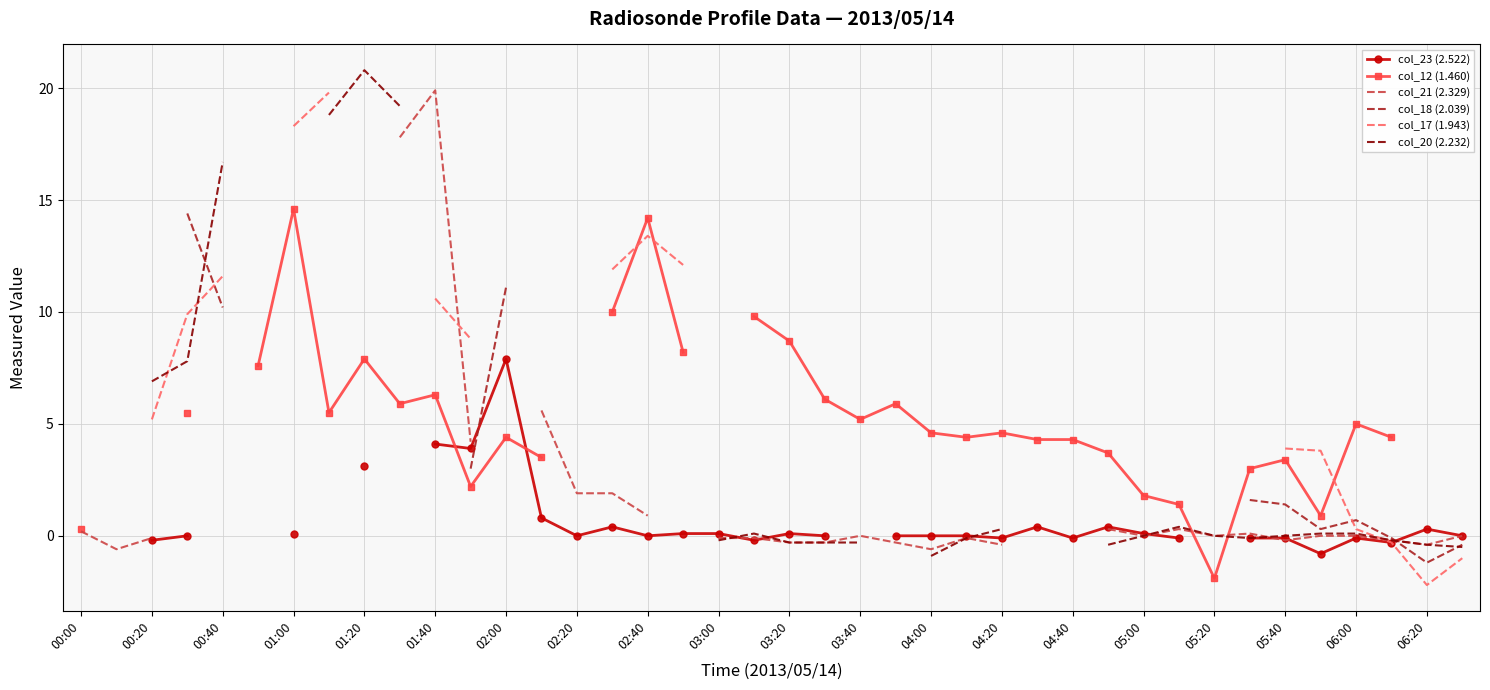

What is the difference between the col_12 (1.460) values at 01:20 and 05:20?

9.8